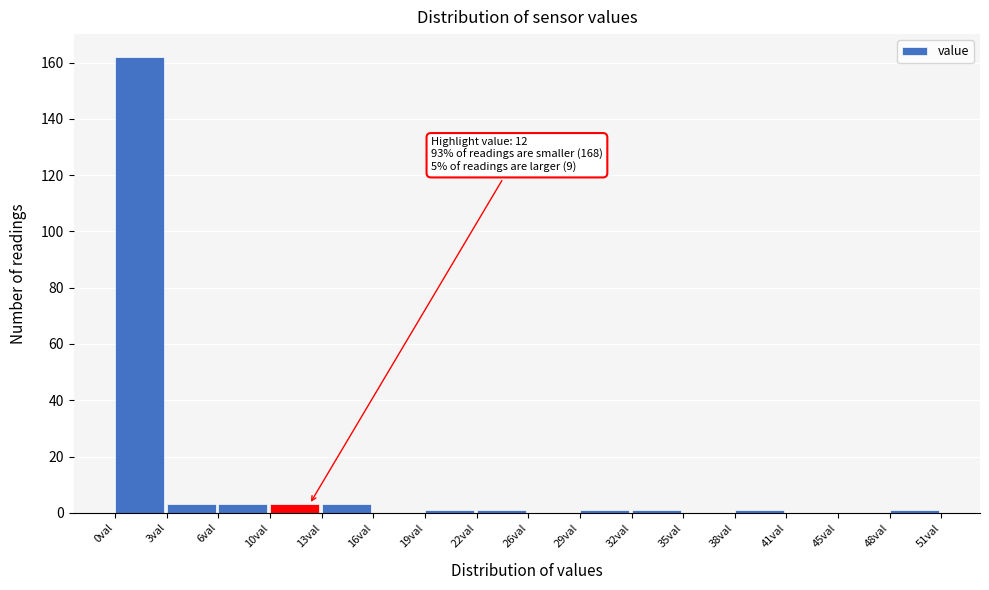

Which range on the x-axis has the tallest bar?

0.0 to 3.0